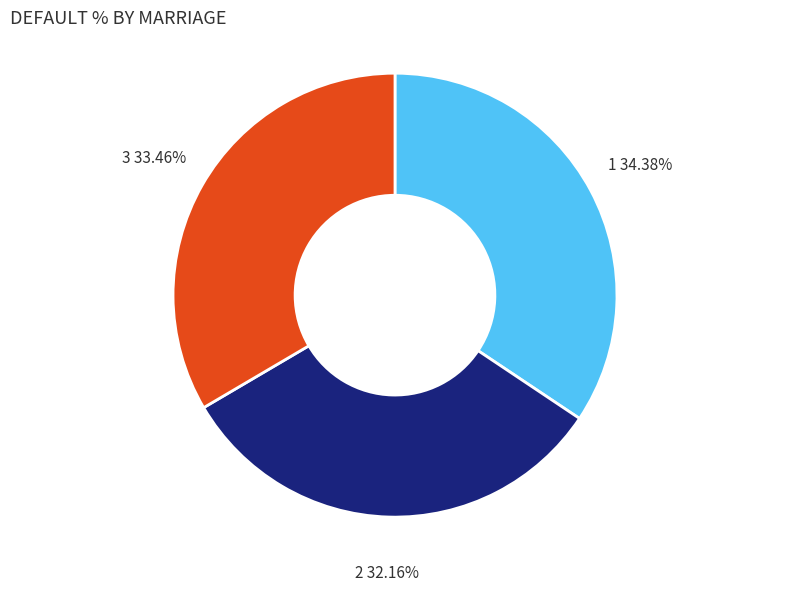

Does 1 represent more than half of the total?

No